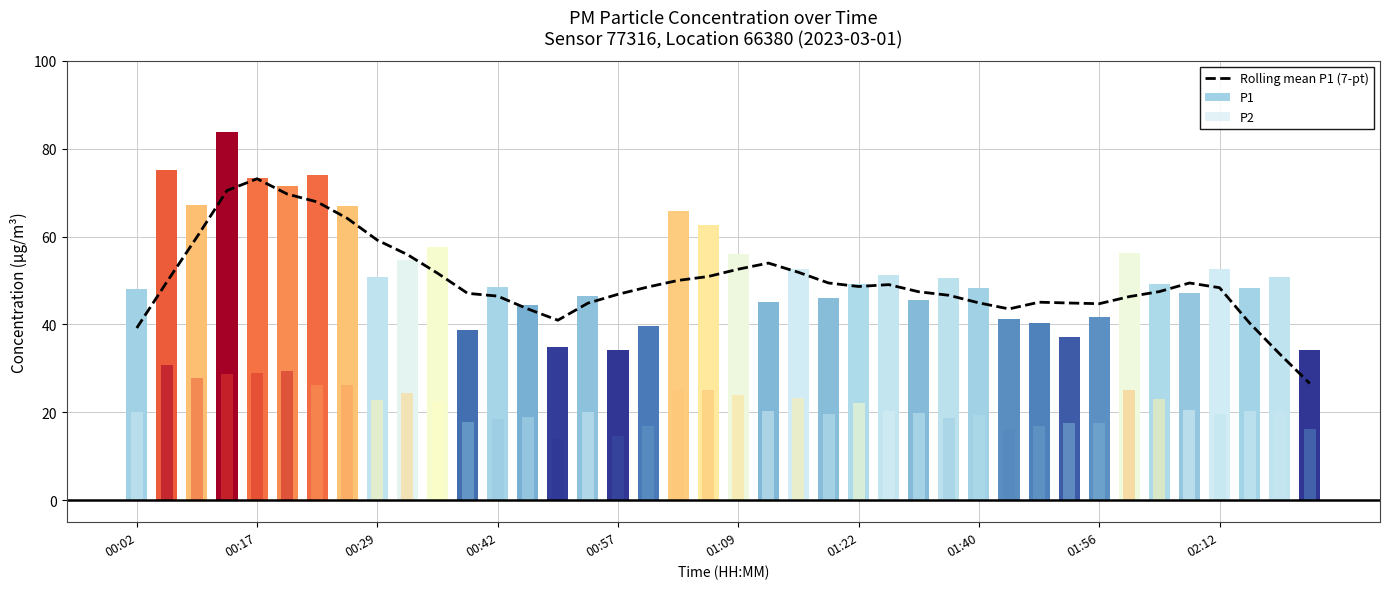

True or false: Rolling mean P1 (7-pt) has a value of 79.4 at 02:12.

False